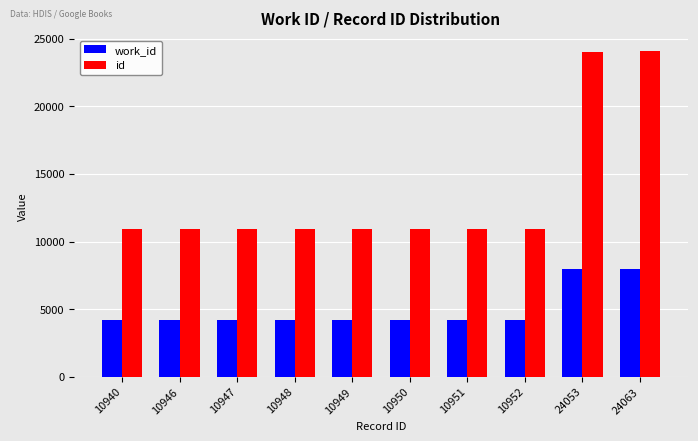

Rank the series by their average value, from lowest to highest.

work_id, id